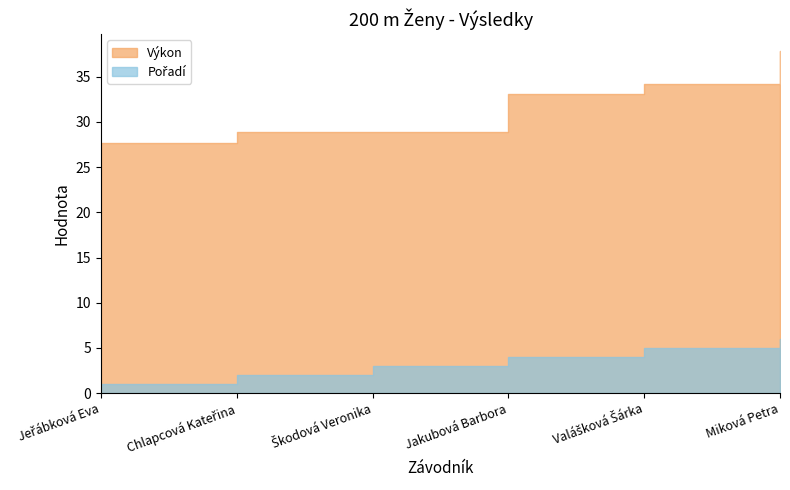

The value of Výkon at Škodová Veronika is 28.9. True or false?

True